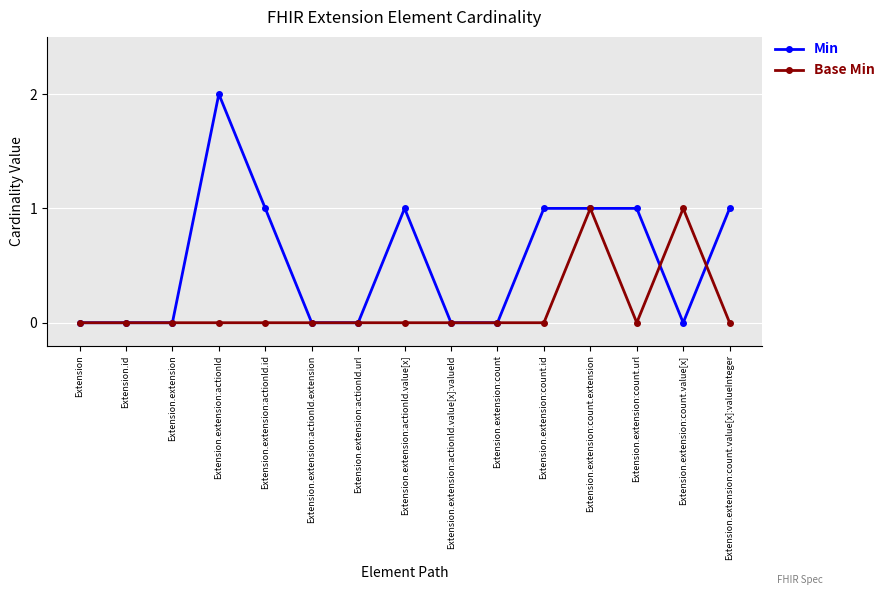

At which category does the chart reach its peak across all series?

Extension.extension:actionId